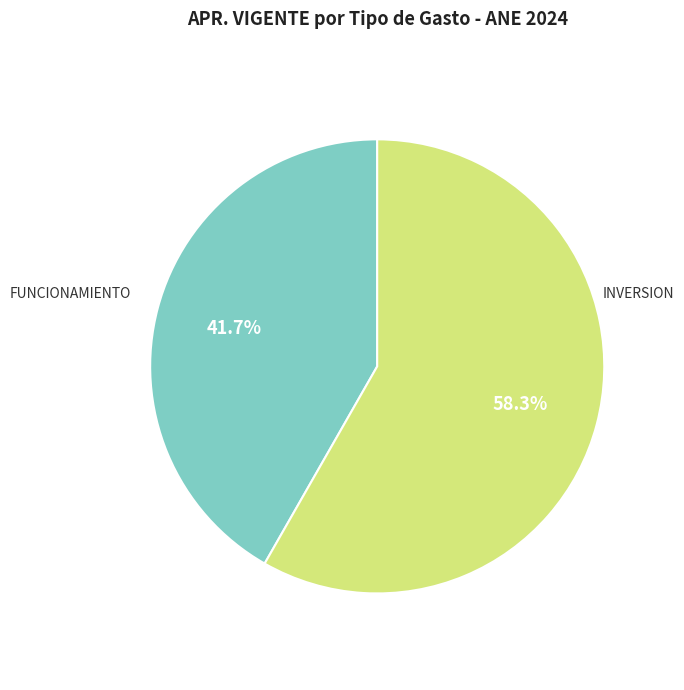

Which slice is the smallest?

FUNCIONAMIENTO